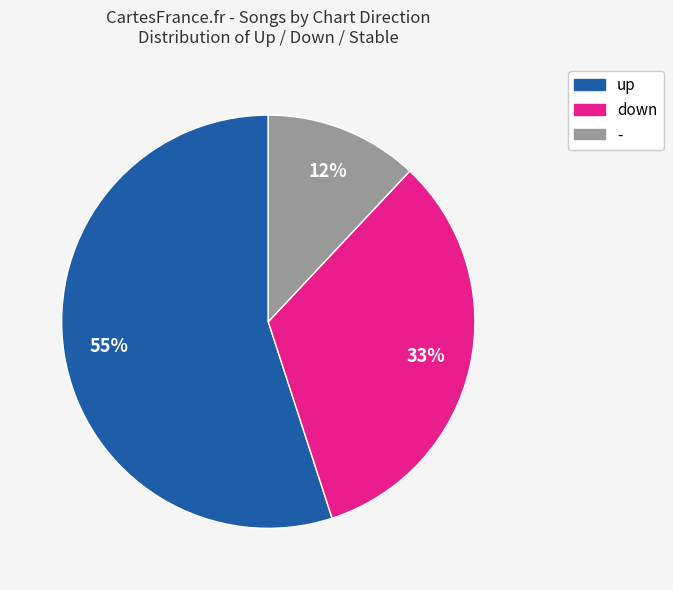

Which has a higher value, up or down?

up